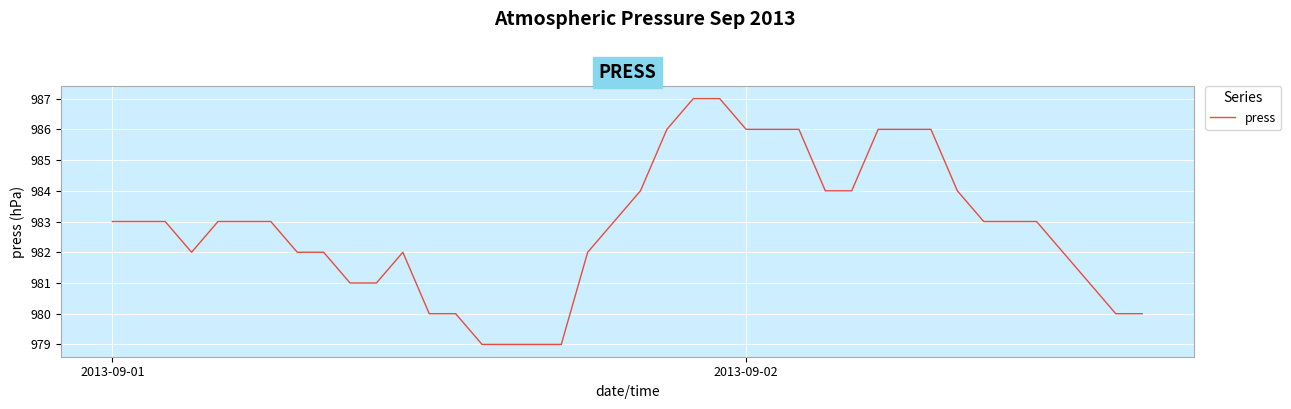

What is the minimum value shown in the chart?

979